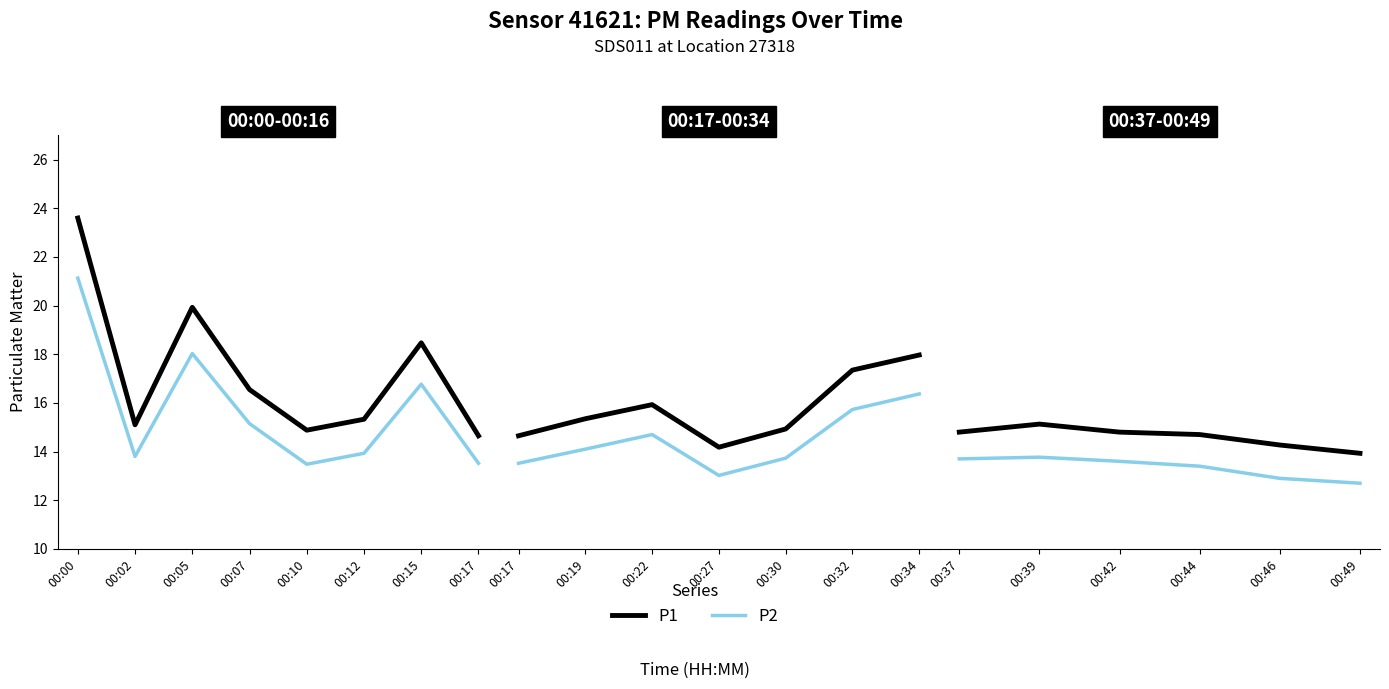

Does the chart have visible grid lines?

No